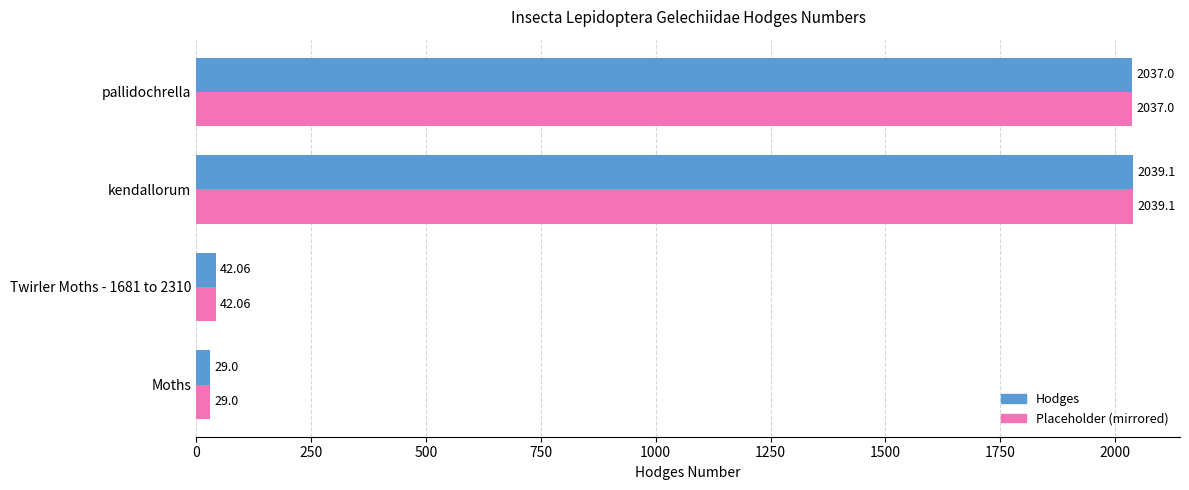

List the labels in order of Hodges value, largest first.

kendallorum, pallidochrella, Twirler Moths - 1681 to 2310, Moths